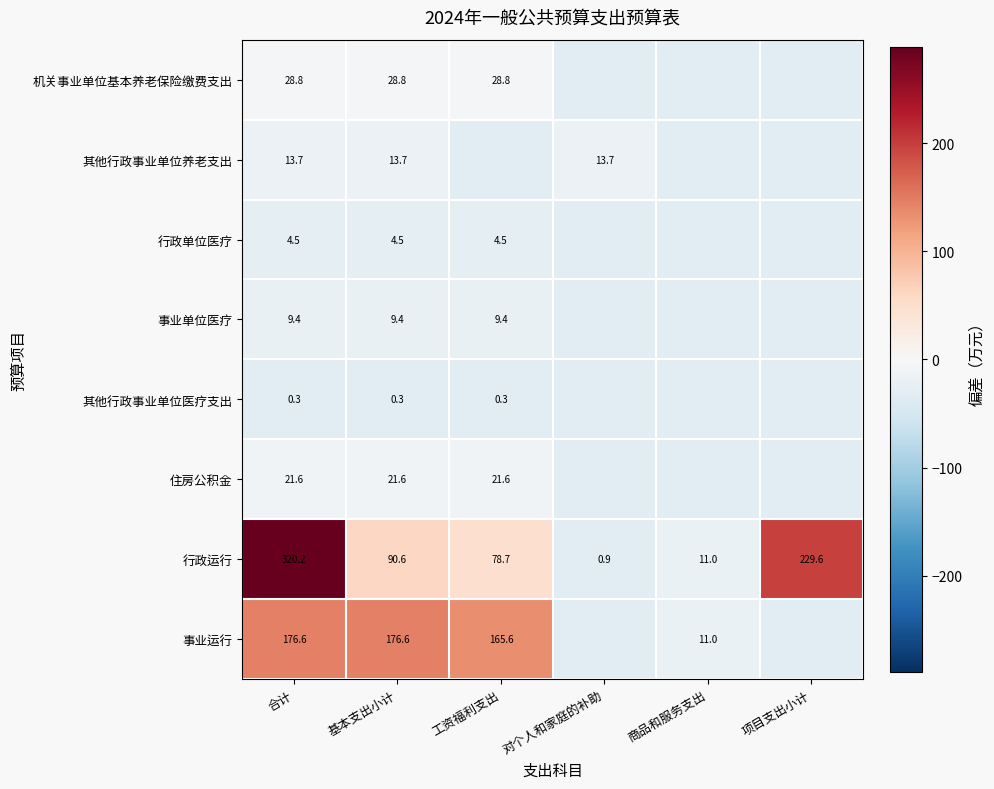

Which category has the highest value in the 行政运行 series?

合计